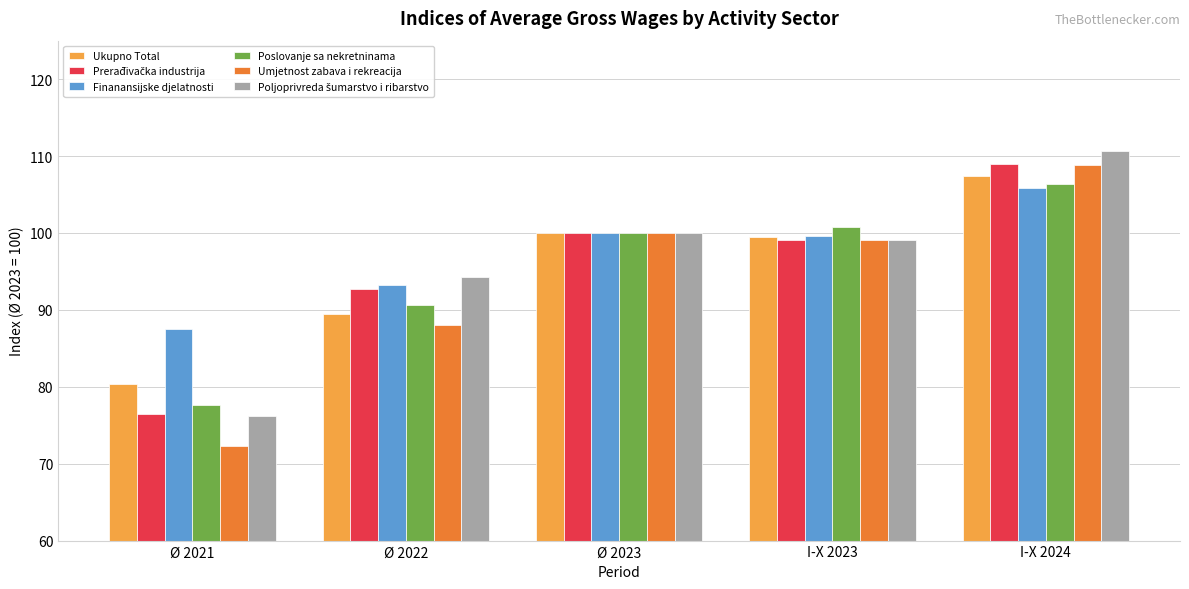

True or false: Ukupno Total has a value of 21.4 at I-X 2023.

False